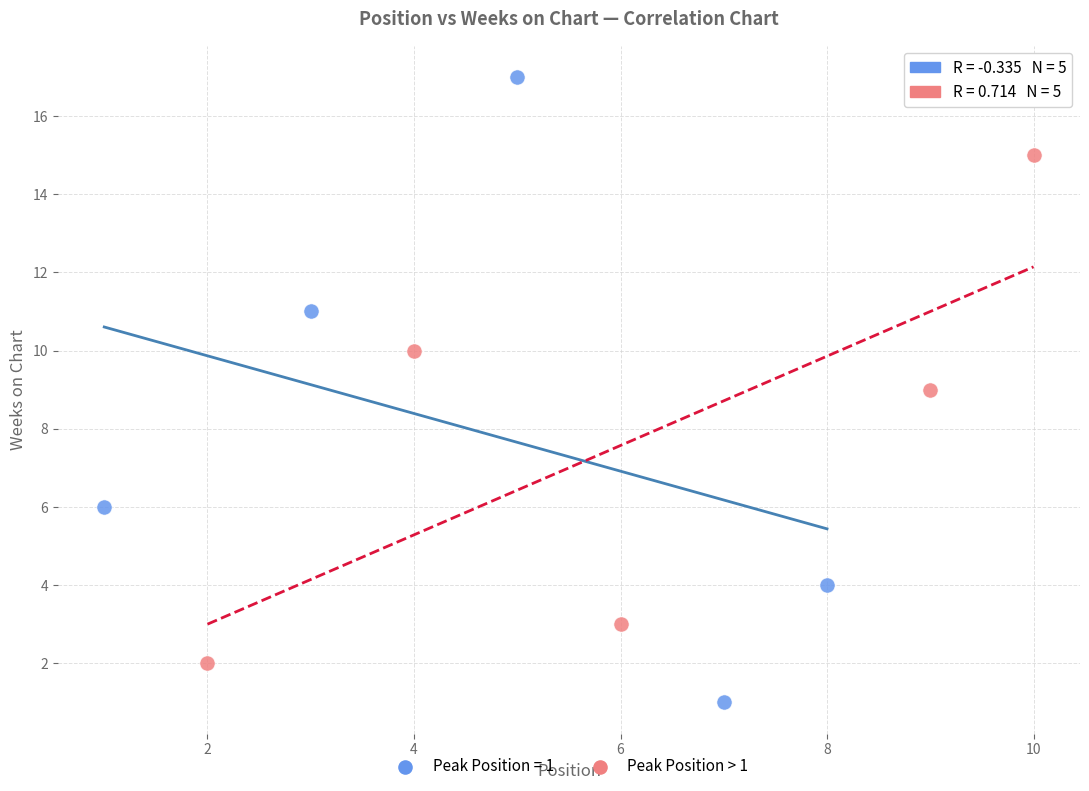

Which series contains the lowest Y value?

Peak Position = 1